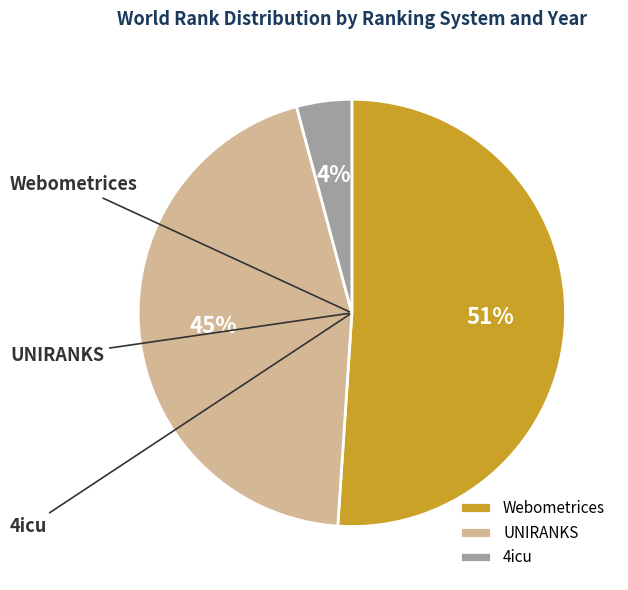

What is the smallest slice in the pie chart?

4icu 2024